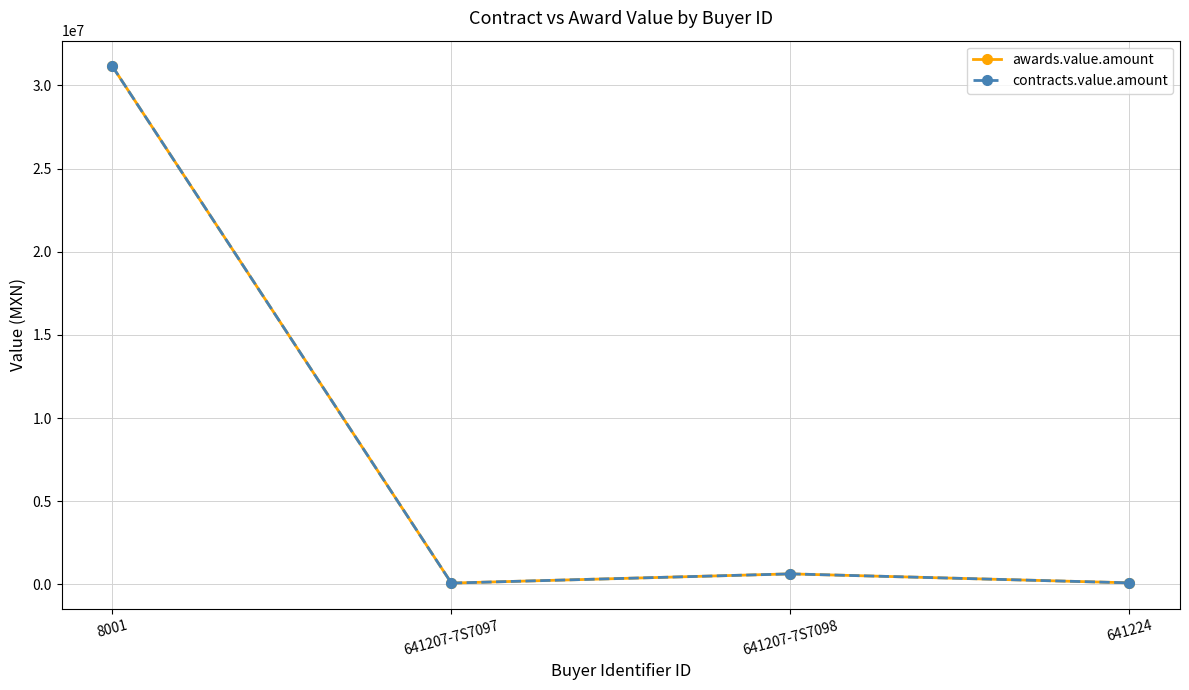

True or false: awards.value.amount has a value of 86955.7 at 641224.

True